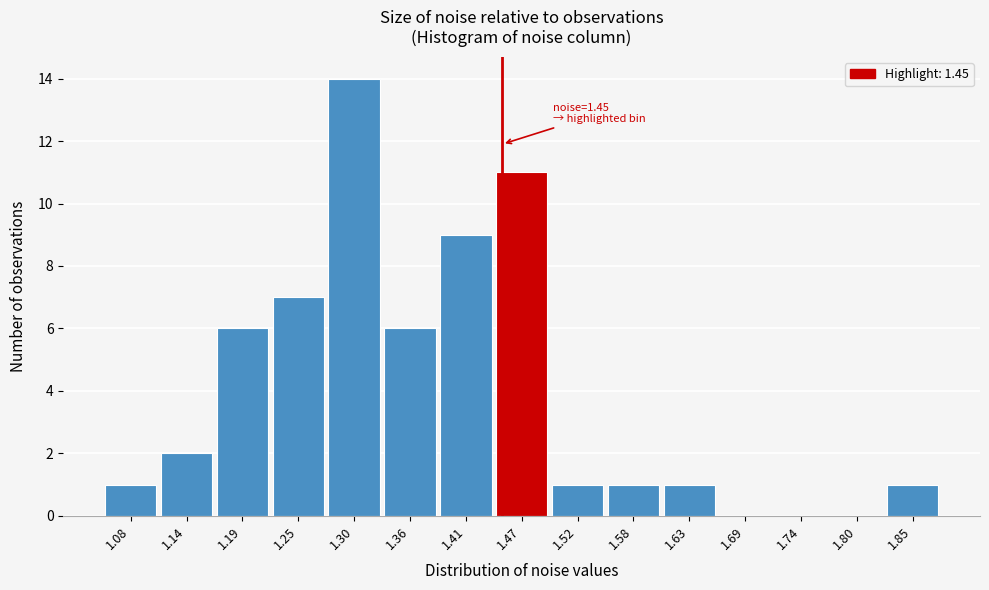

Over which range of the x-axis is the bar tallest?

1.28 to 1.33